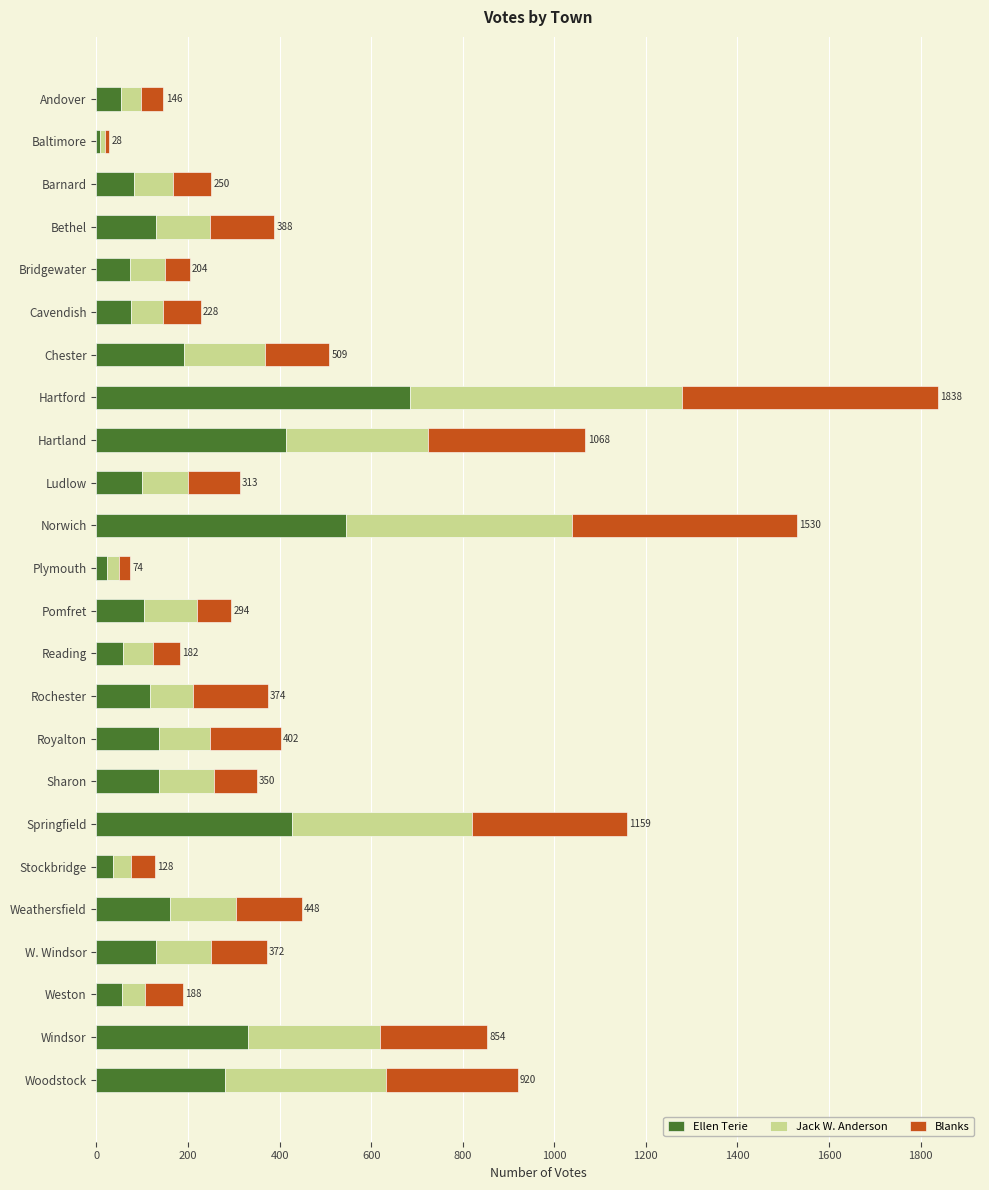

The value of Ellen Terie at Norwich is 925. True or false?

False